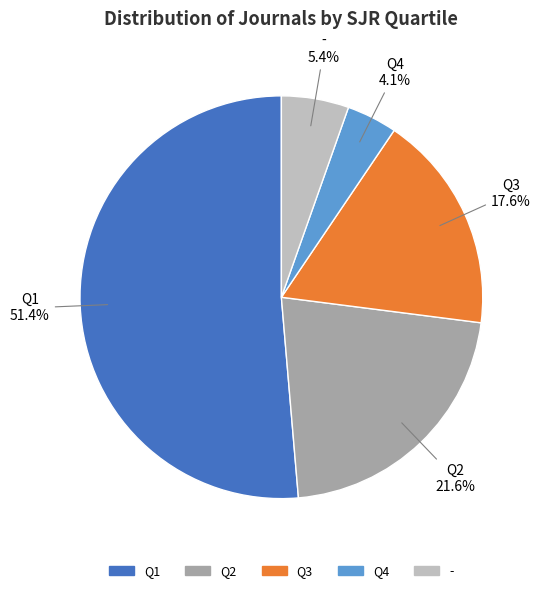

To the nearest percent, what is the combined percentage of Q4 and -?

9%